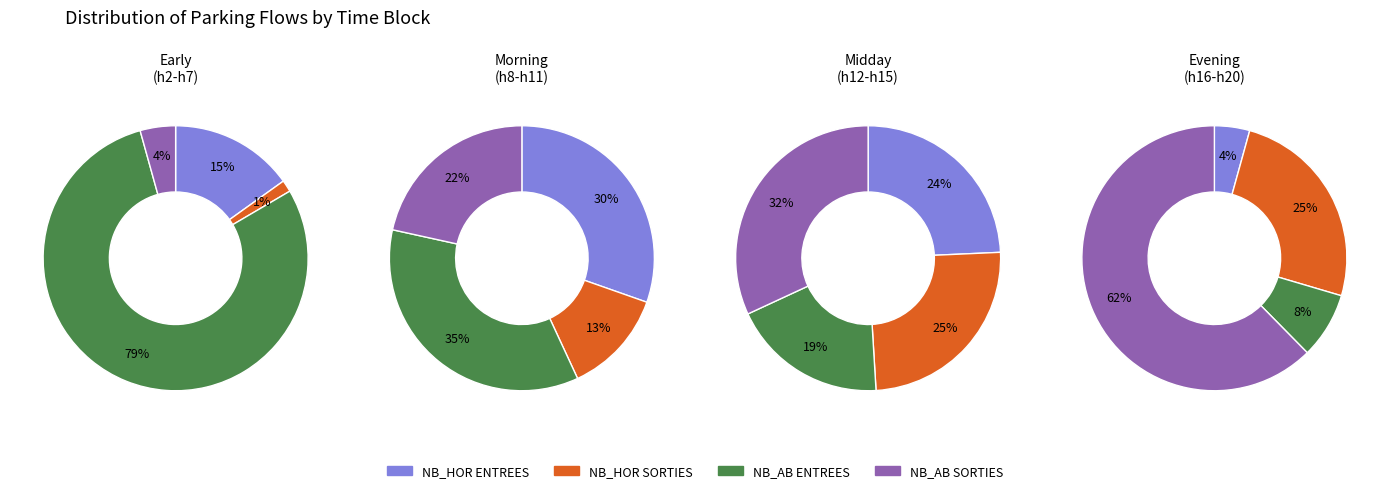

True or false: 18 accounts for 4% of the total.

True